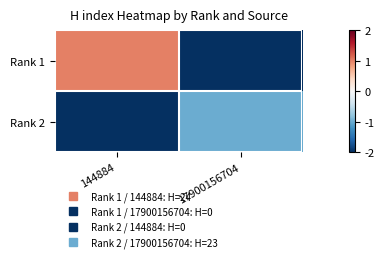

What is the difference between the highest and lowest values at 17900156704?

46